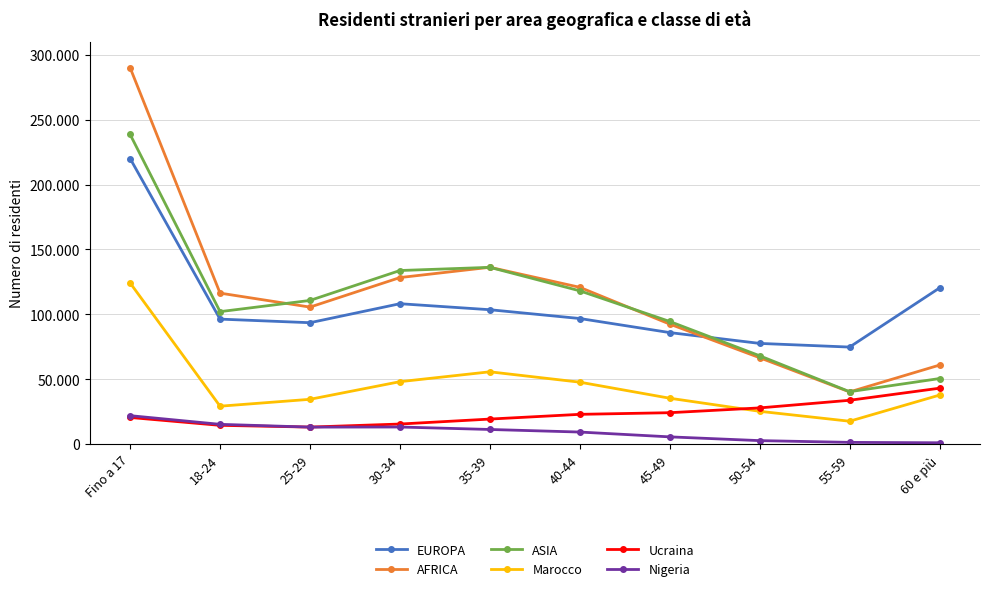

Which series has the largest total across all categories?

AFRICA